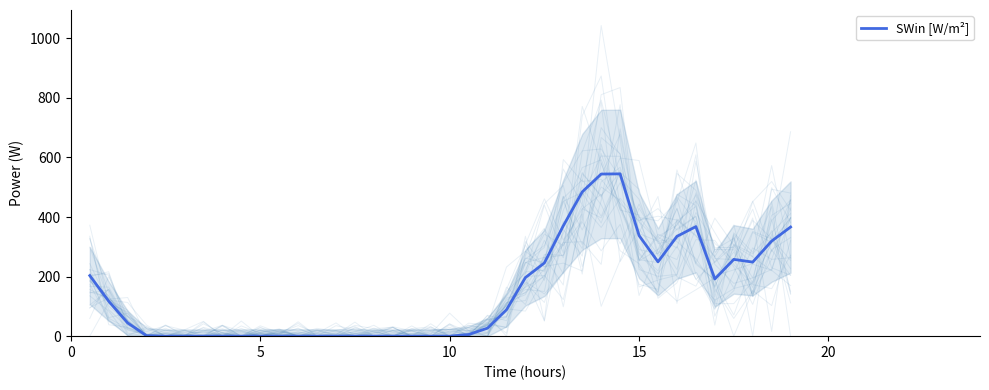

Is it true that the value at 10 is 289.7?

False